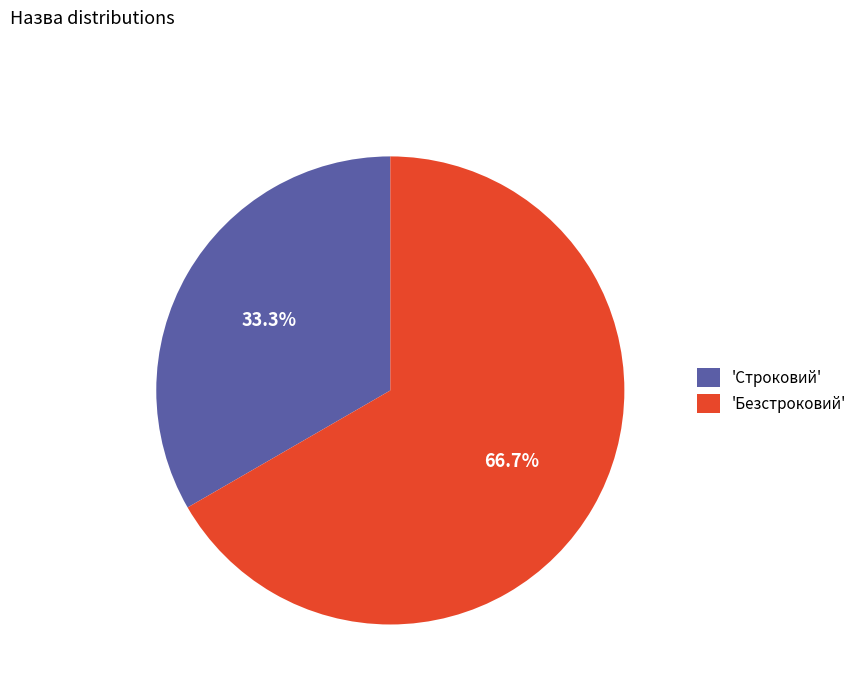

Does 'Строковий' represent more than half of the total?

No